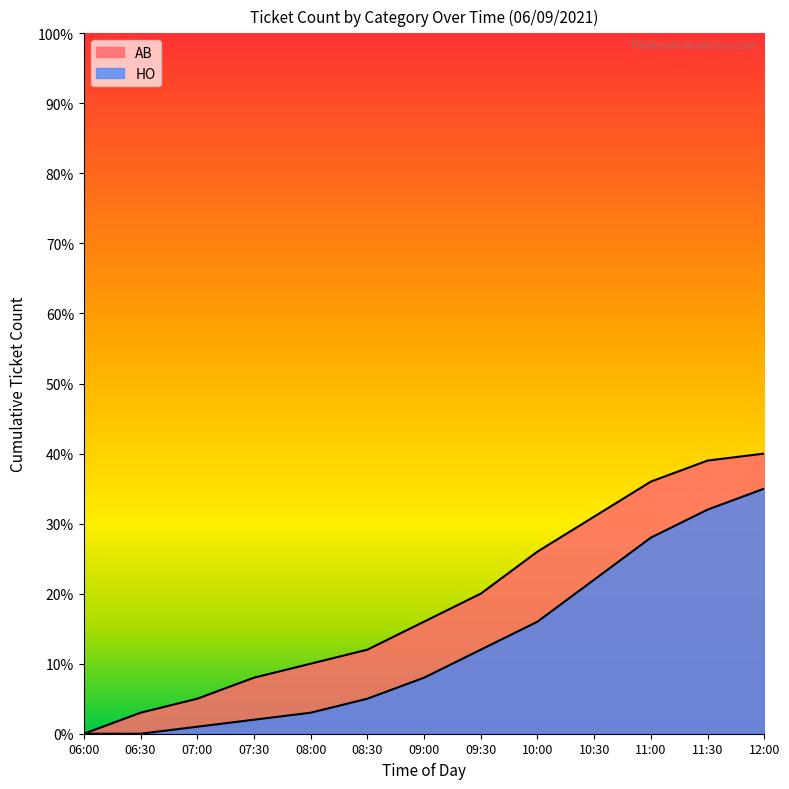

Count the number of values greater than 16.

6